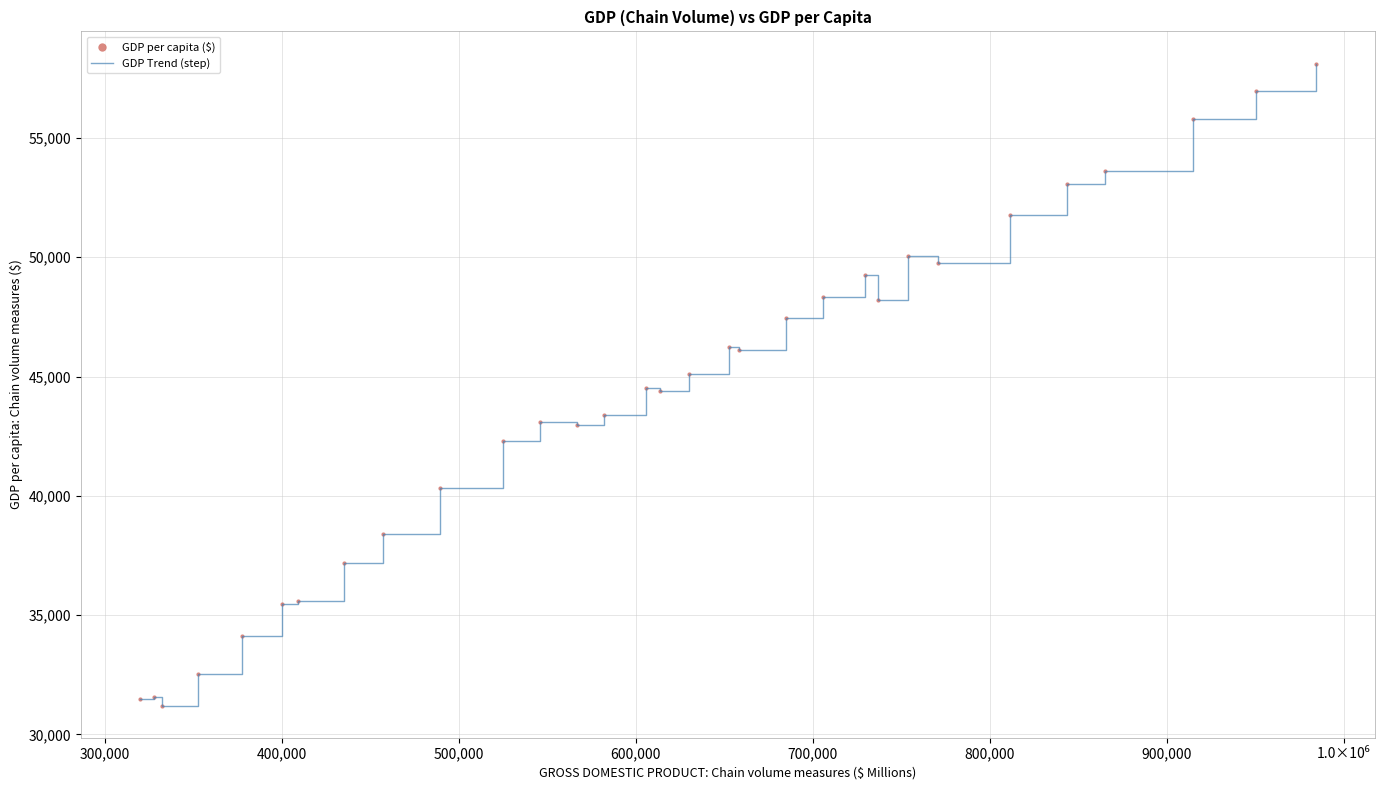

What is the minimum value shown in the chart?

31203